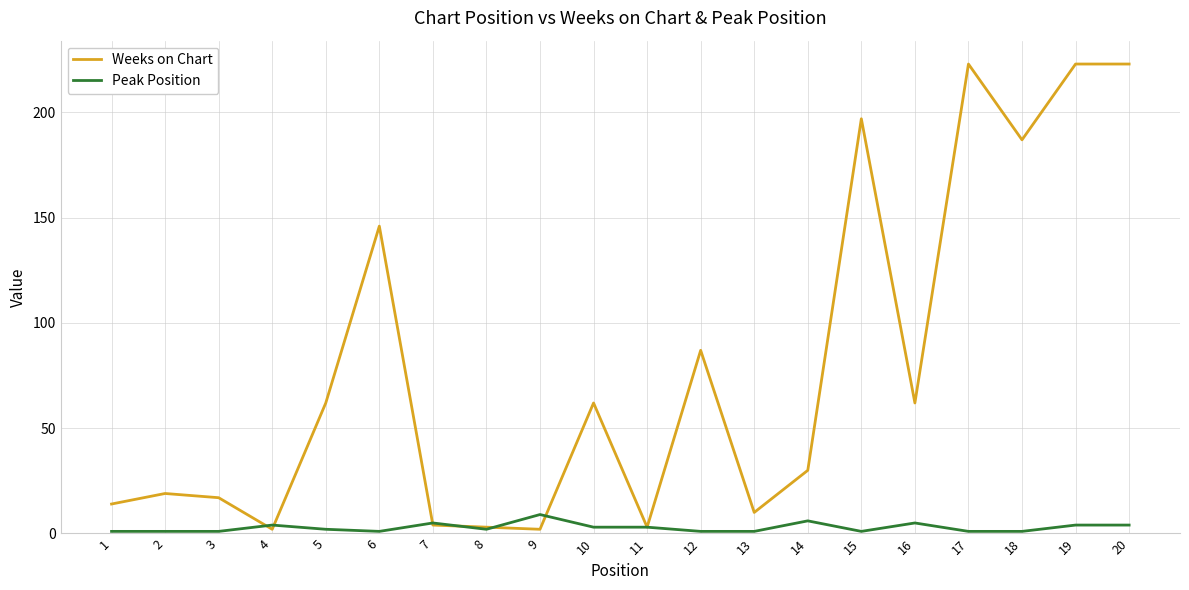

Is it true that Weeks on Chart equals 197 at 15?

True